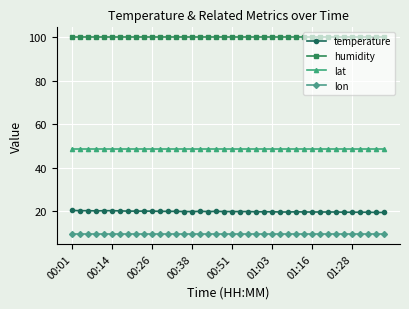

What is the value of the lon point at the 5th from the left?

9.6